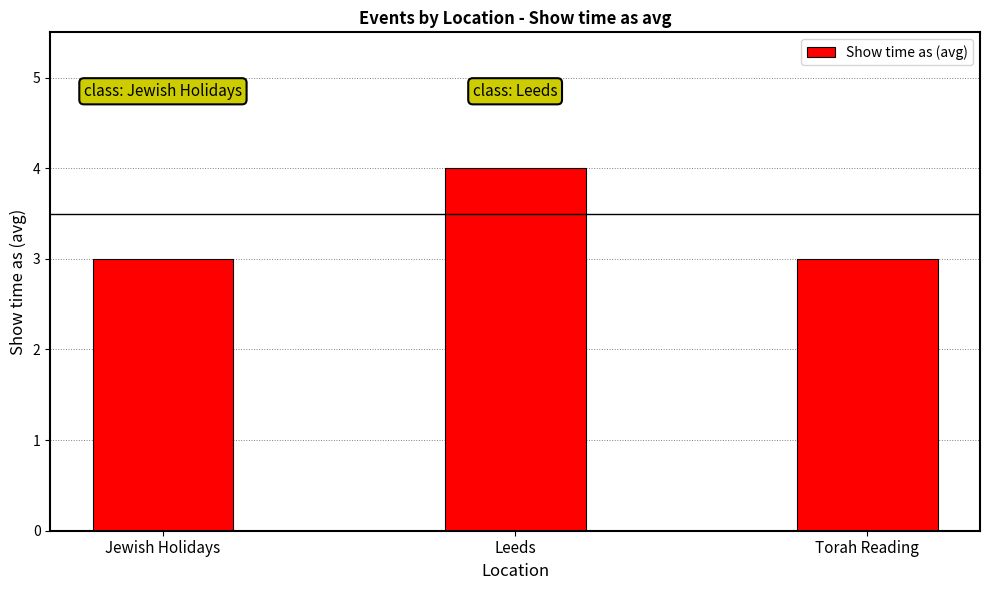

What is the approximate value at Leeds?

4